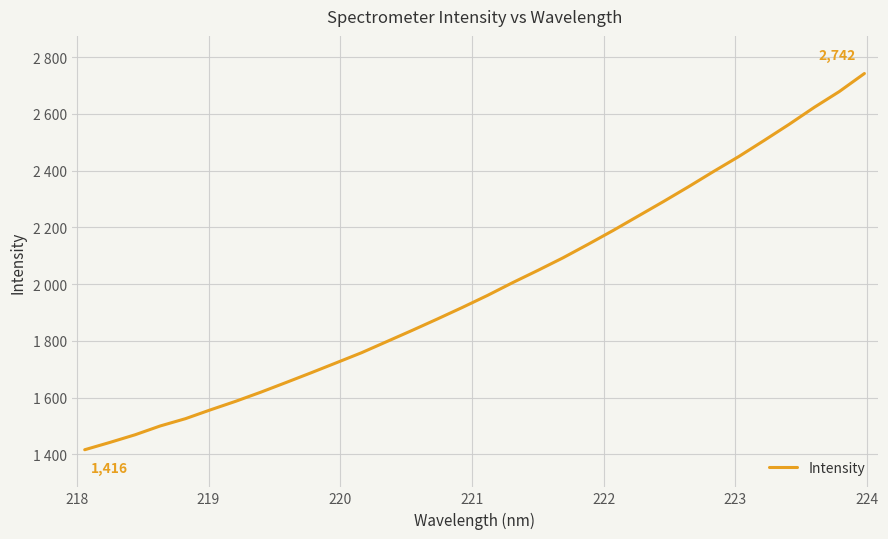

Does the chart display data point markers on the line(s)?

No